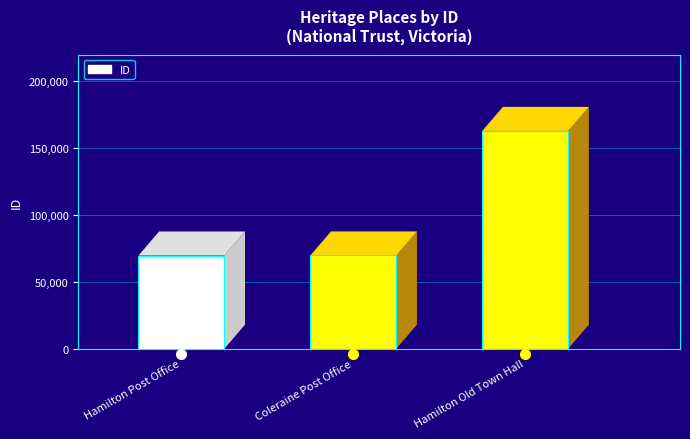

What is the difference between the second highest and minimum values?

49